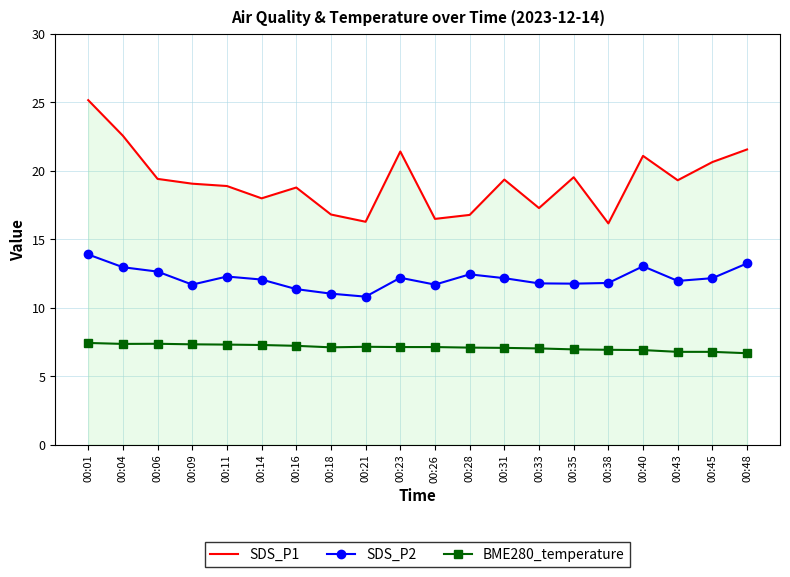

What is the minimum value shown in the chart?

6.7